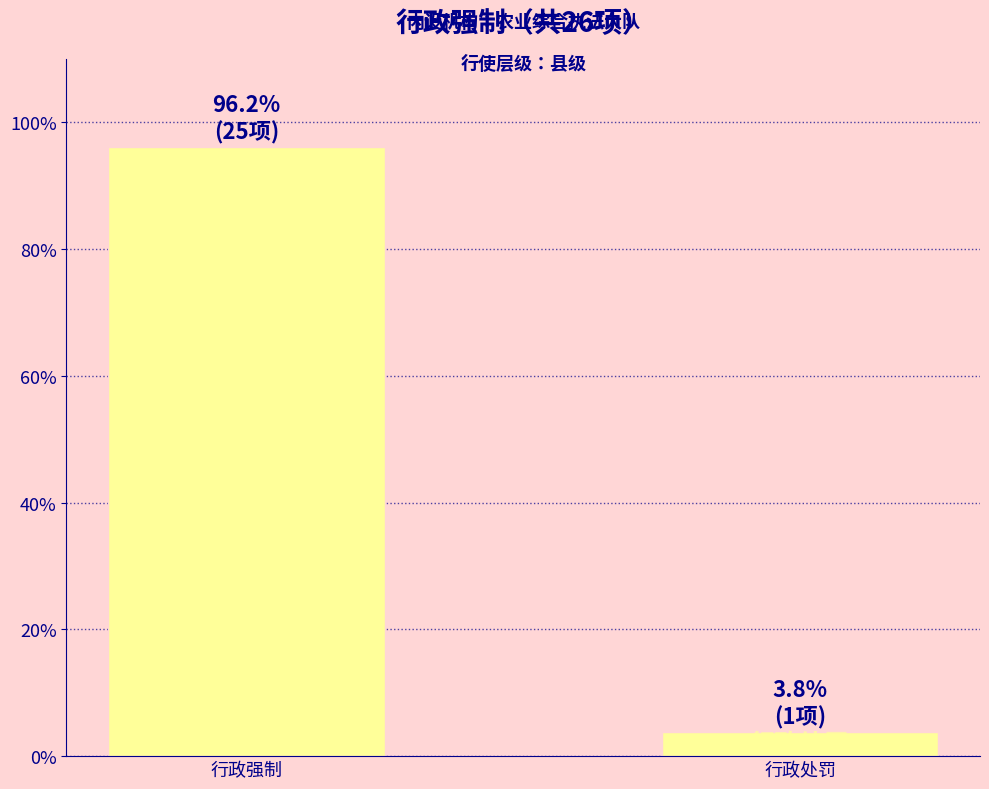

Rank the categories by value from highest to lowest.

行政强制, 行政处罚